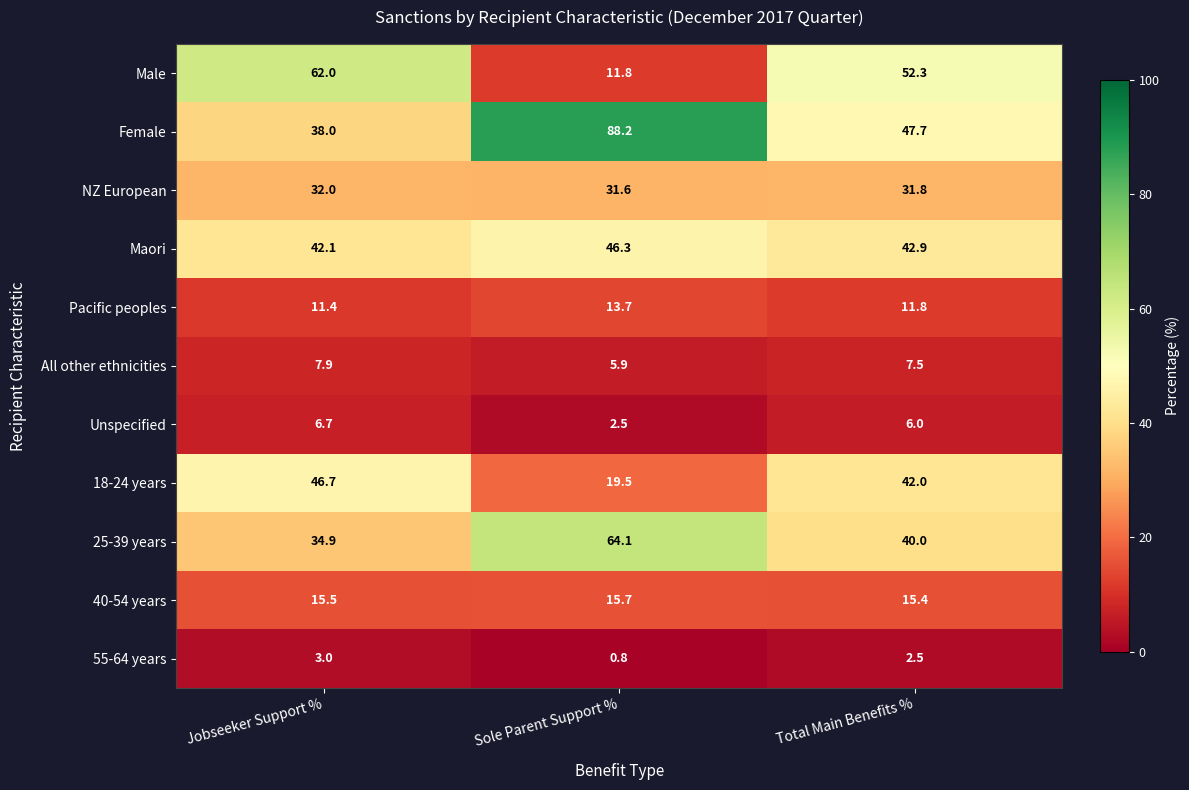

Is the value of 55-64 years at Jobseeker Support % greater than the value of Female at Total Main Benefits %?

No